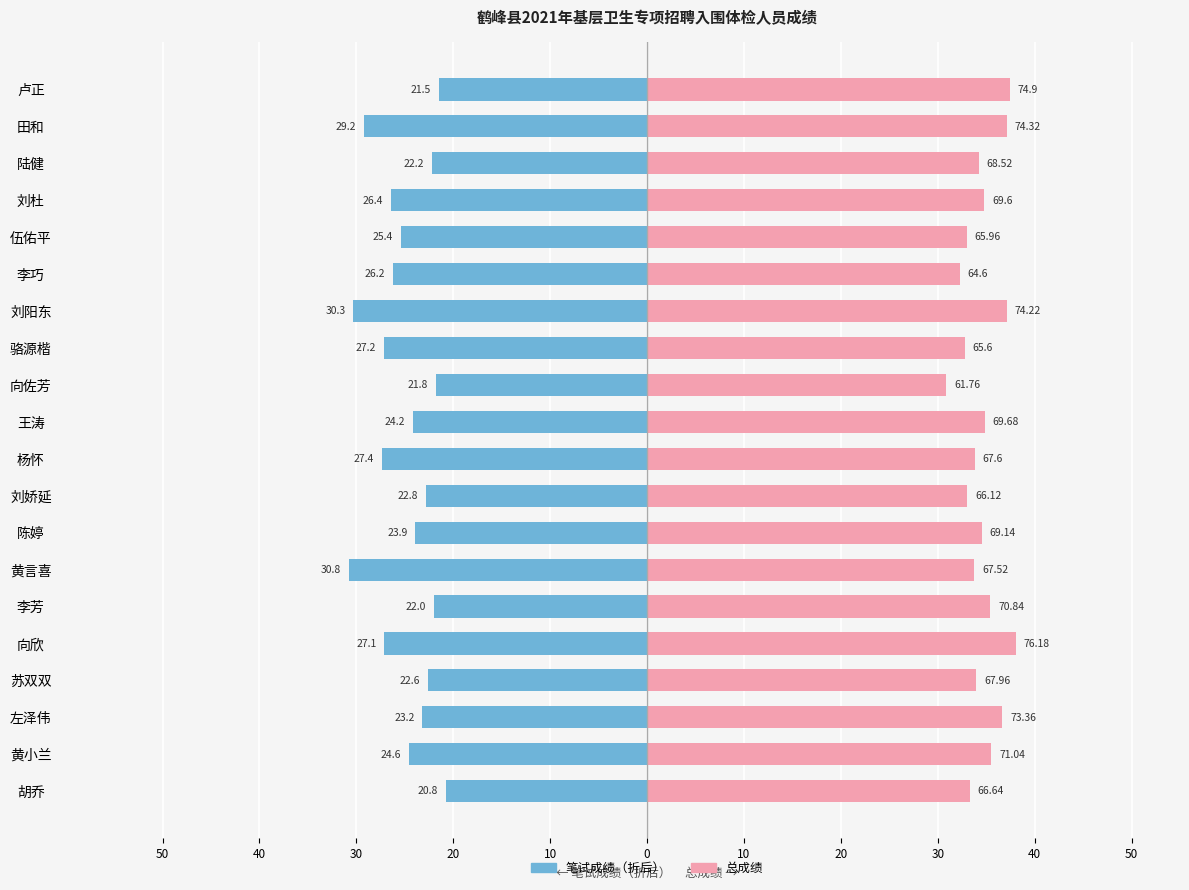

Reading left to right, extract all data points from this chart.

笔试成绩（折后）: -21.5	-29.2	-22.2	-26.4	-25.4	-26.2	-30.3	-27.2	-21.8	-24.2	-27.4	-22.8	-23.9	-30.8	-22.0	-27.1	-22.6	-23.2	-24.6	-20.8
总成绩: 37.5	37.2	34.3	34.8	33.0	32.3	37.1	32.8	30.9	34.8	33.8	33.1	34.6	33.8	35.4	38.1	34.0	36.7	35.5	33.3